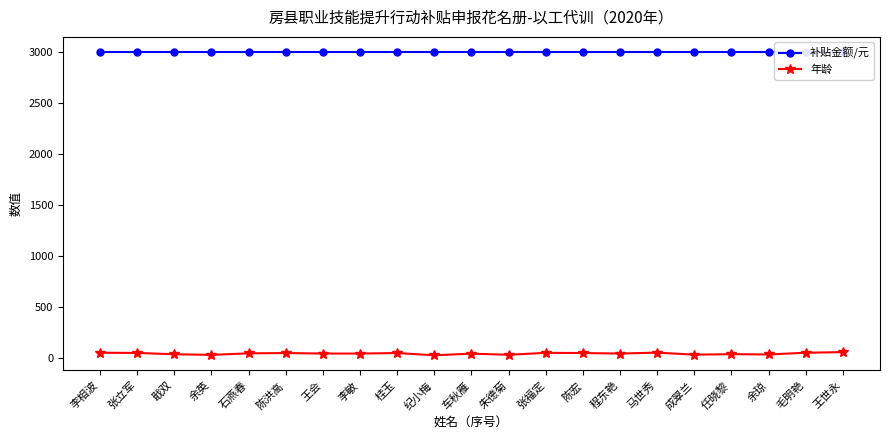

True or false: 补贴金额/元 has more than 2 interior local peaks.

False